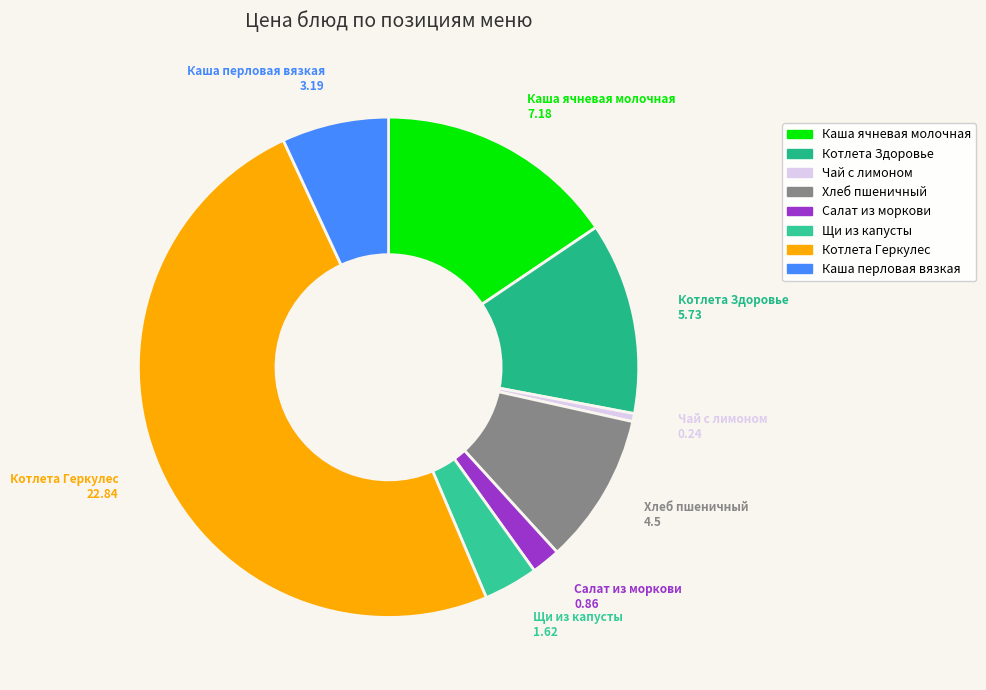

Do Салат из моркови and Каша перловая вязкая together represent more than half of the pie?

No